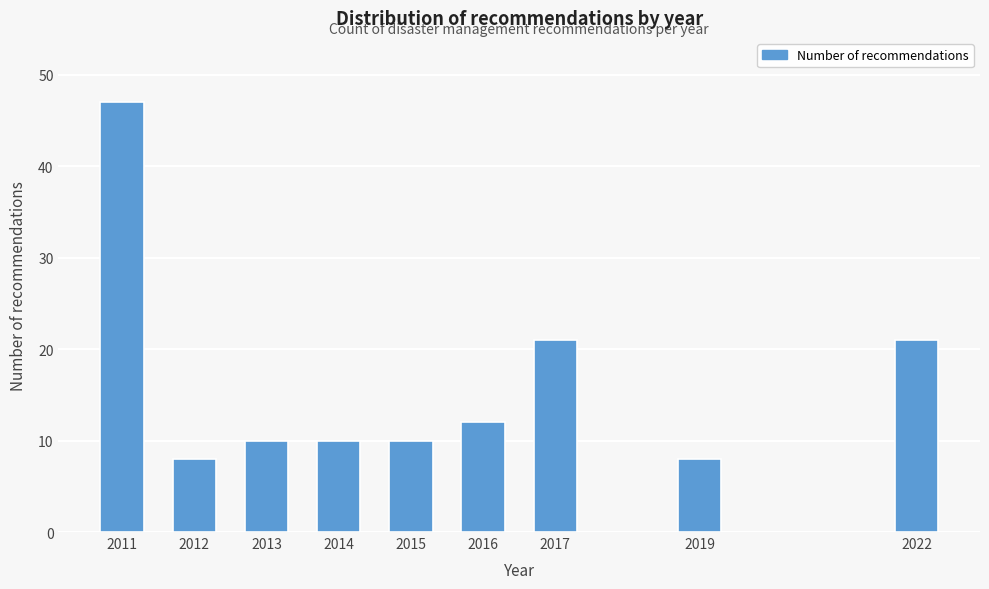

Reading right to left, what are all the values shown in this chart?

21	8	21	12	10	10	10	8	47